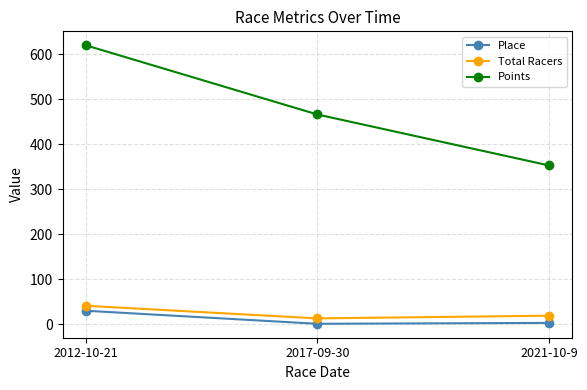

What is the label of the 3rd point from the left?

2021-10-9